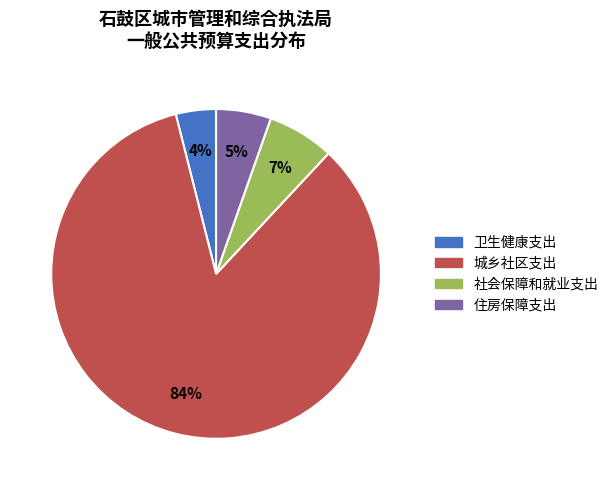

Rank the categories by value from highest to lowest.

城乡社区支出, 社会保障和就业支出, 住房保障支出, 卫生健康支出